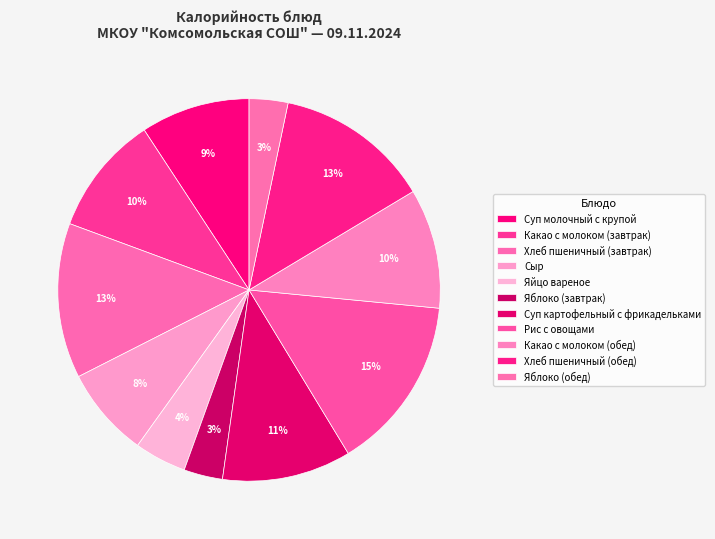

What is the smallest slice in the pie chart?

Яблоко (завтрак)